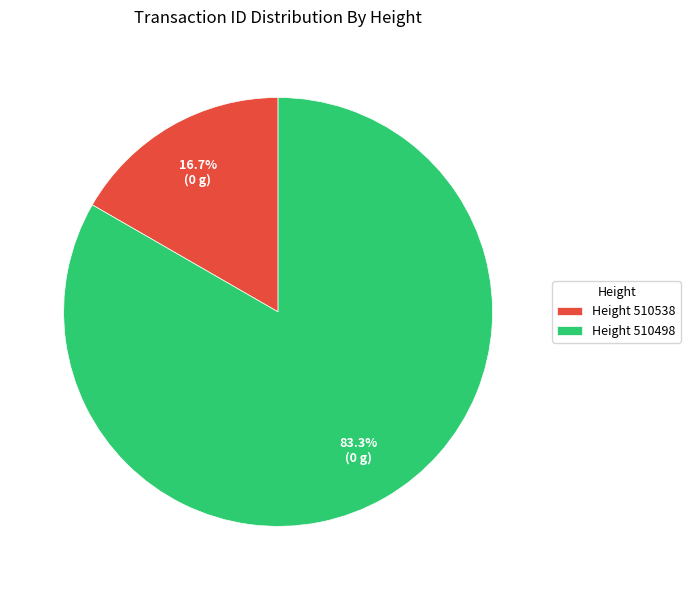

Which has a higher value, Height 510538 or Height 510498?

Height 510498